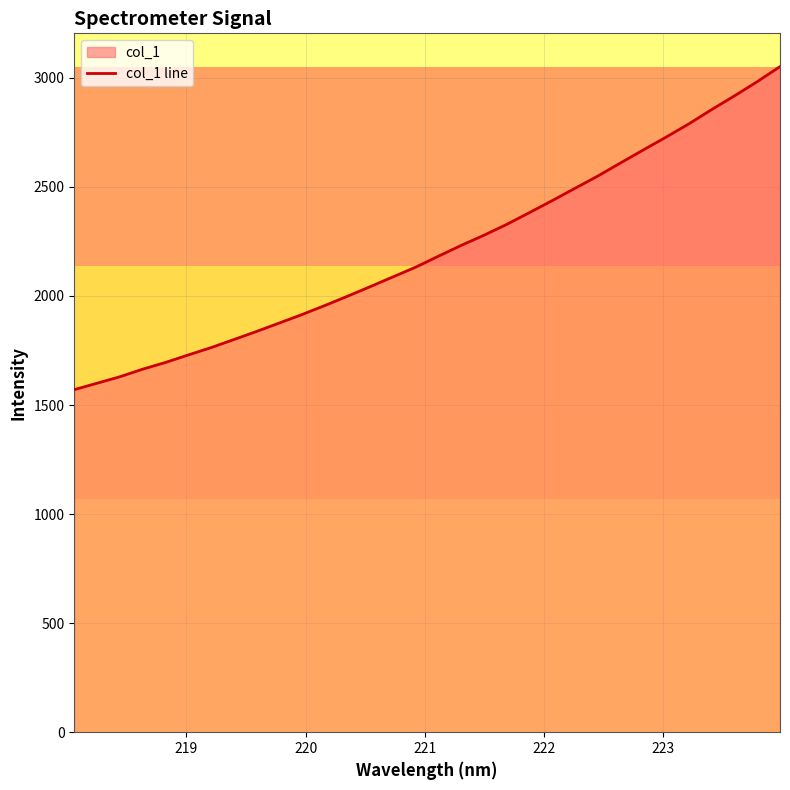

What is the greatest value displayed?

3051.3